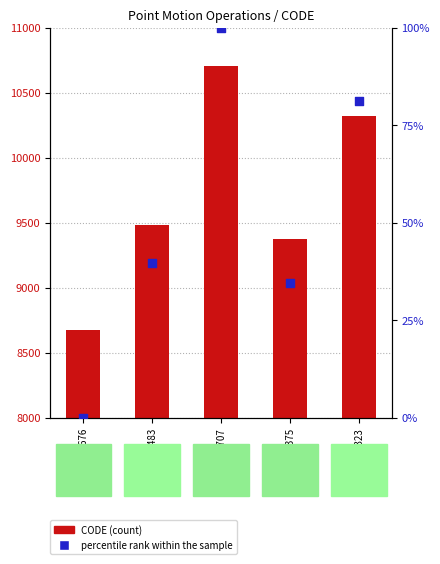

What is the total value across all series at GSM10707?

10807.0